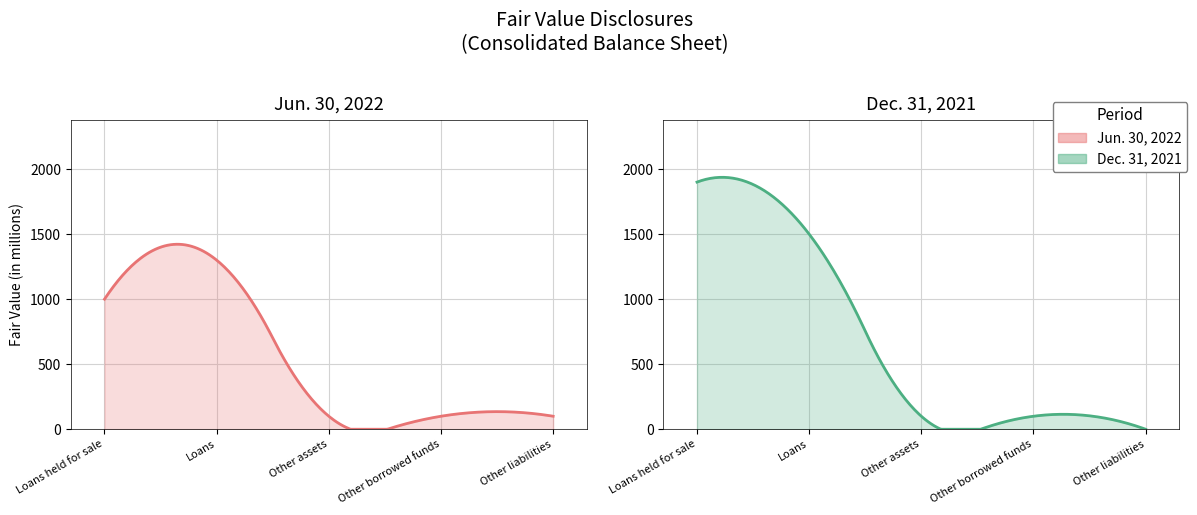

At which category does Jun. 30, 2022 reach its first local peak?

Loans, fair value